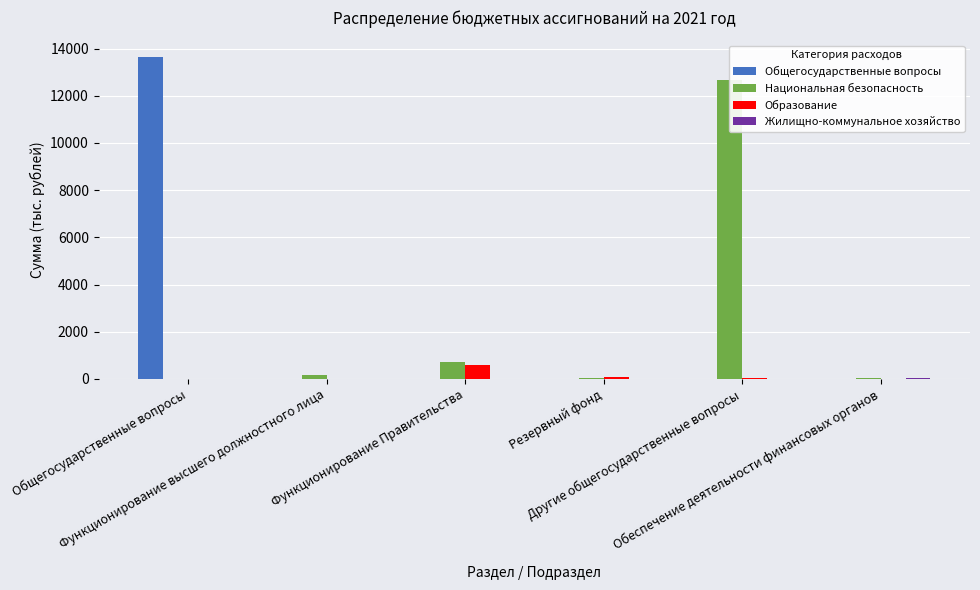

Which series has the largest range (max minus min)?

Общегосударственные вопросы